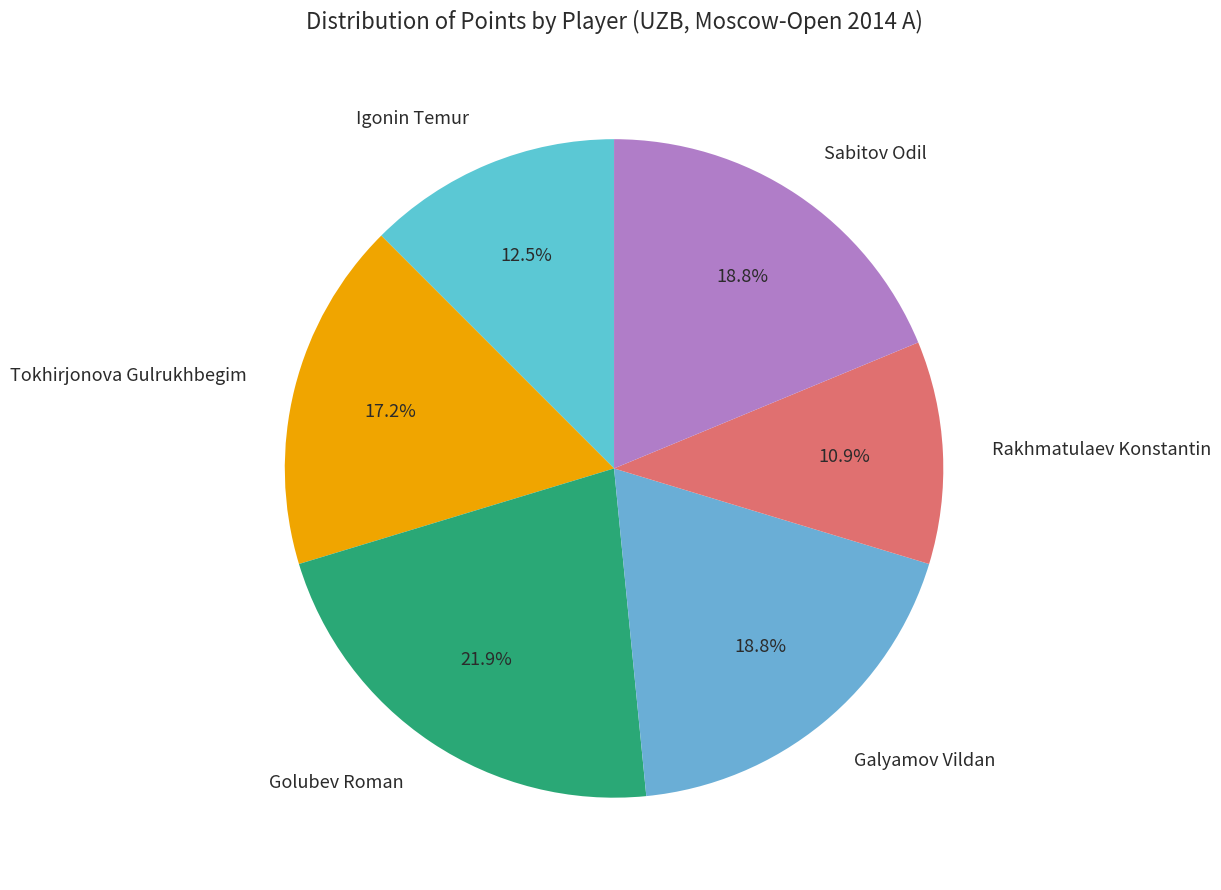

How many slices are in this pie chart?

6